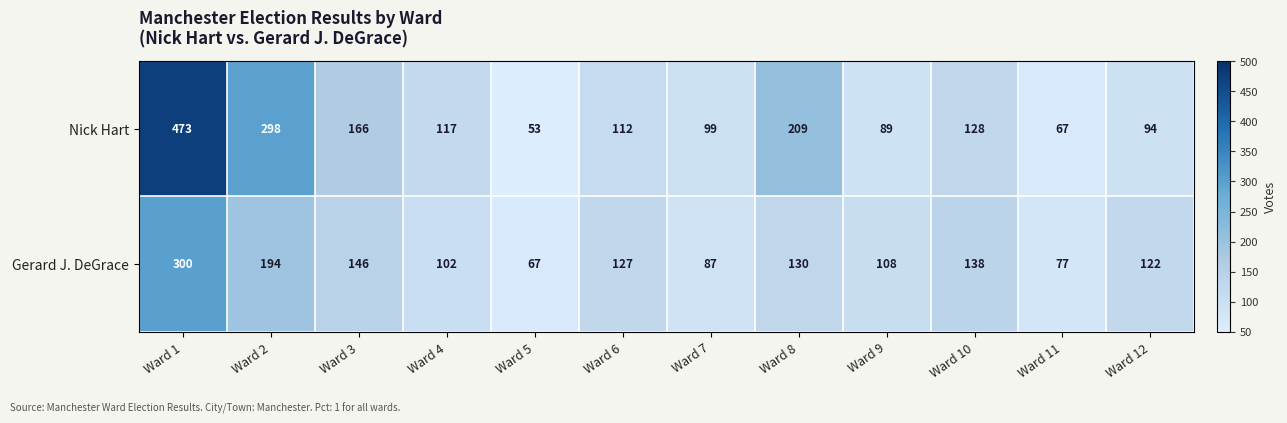

How many series are shown in this chart?

2